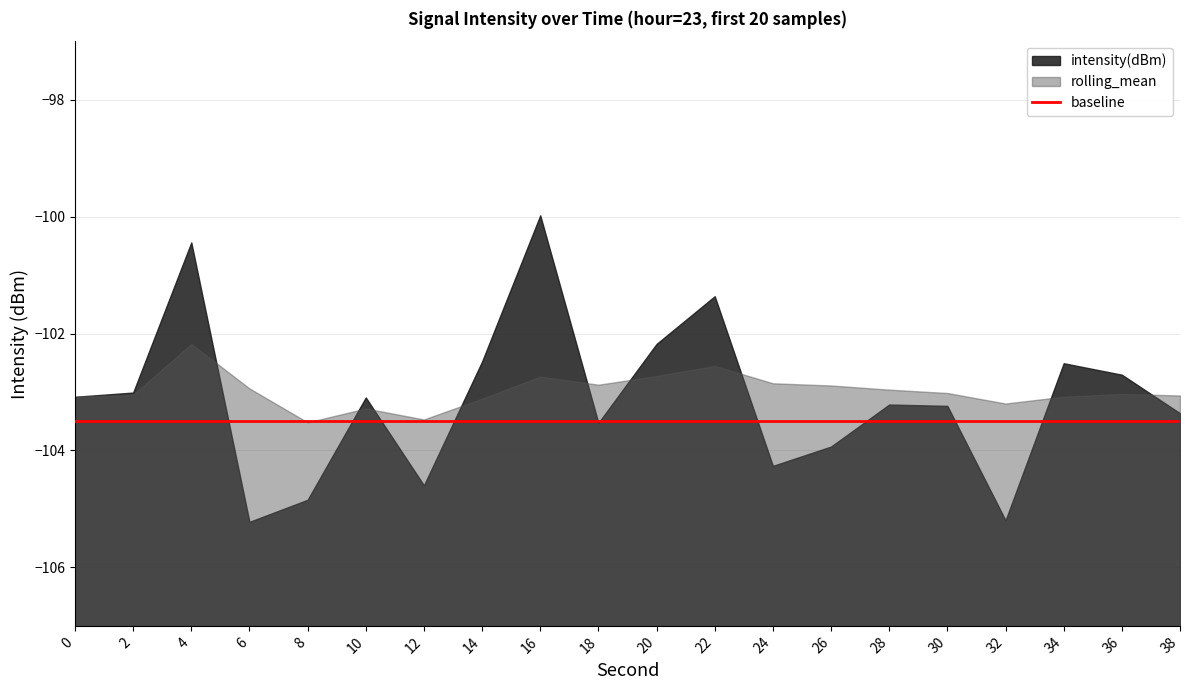

List the series in order of their peak value, highest first.

intensity(dBm), rolling_mean, baseline